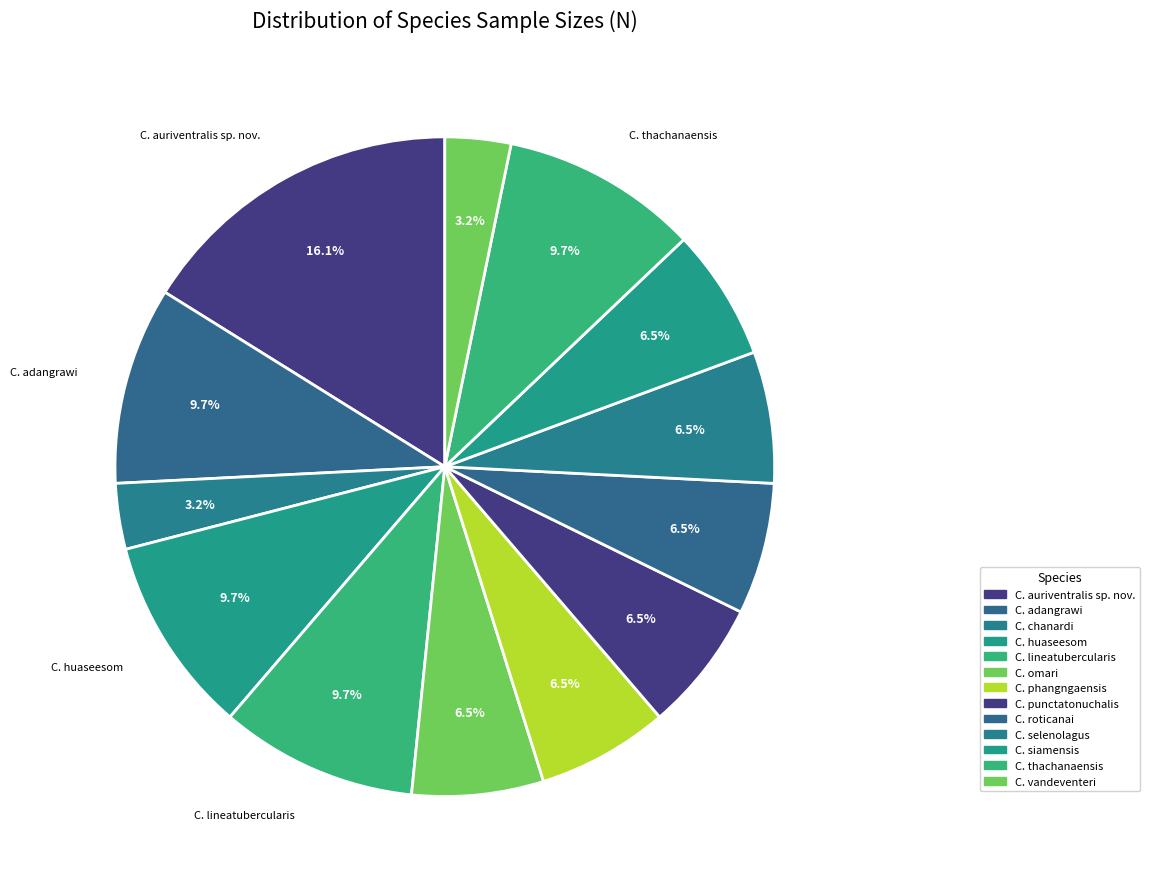

What percentage is the C. thachanaensis slice, to the nearest percent?

10%